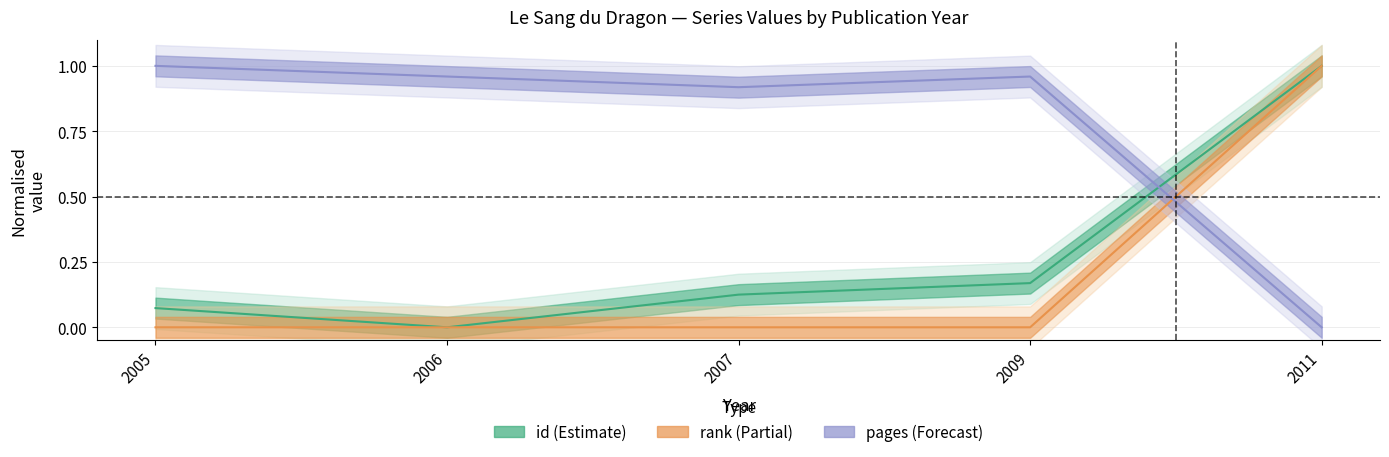

How many distinct data groups are displayed?

3